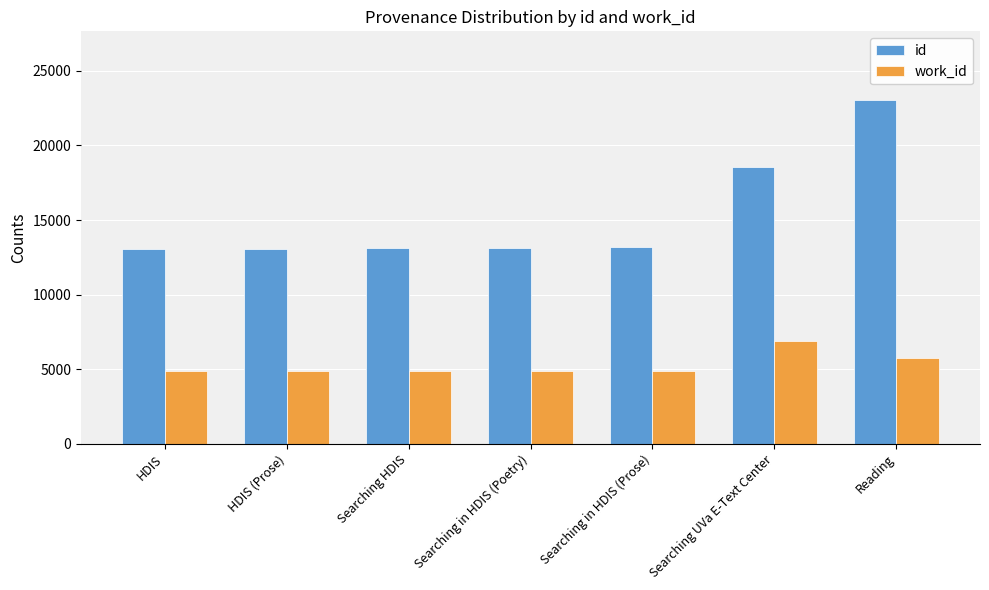

How many categories are shown in the chart?

7